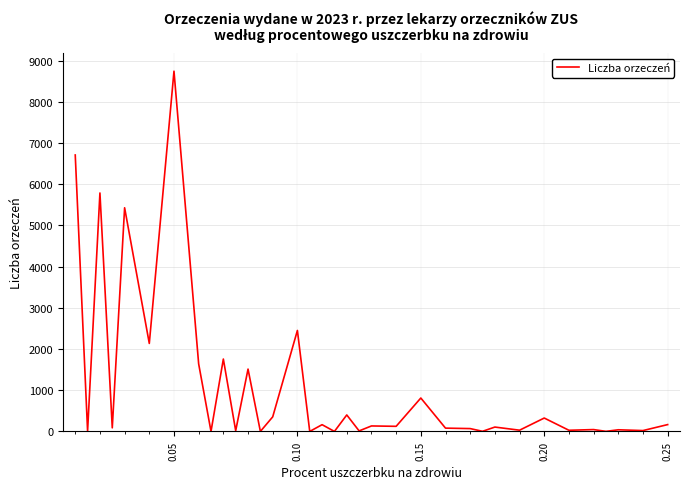

What is the greatest value displayed?

8745